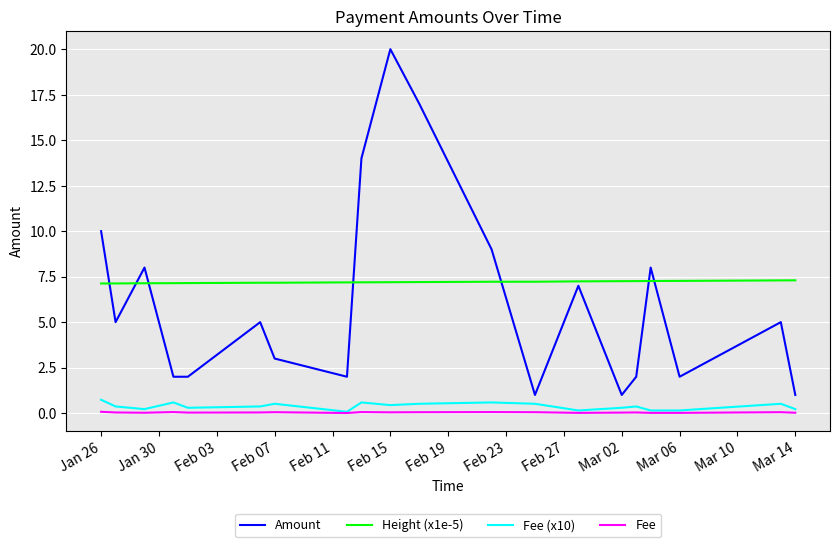

What is the difference between the maximum and second lowest values in the Height (x1e-5) series?

0.2